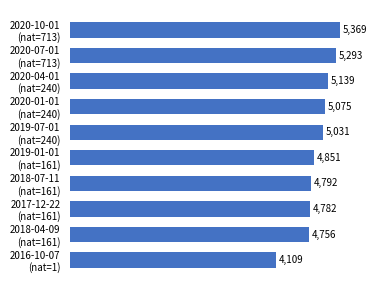

What is the average value?

4920